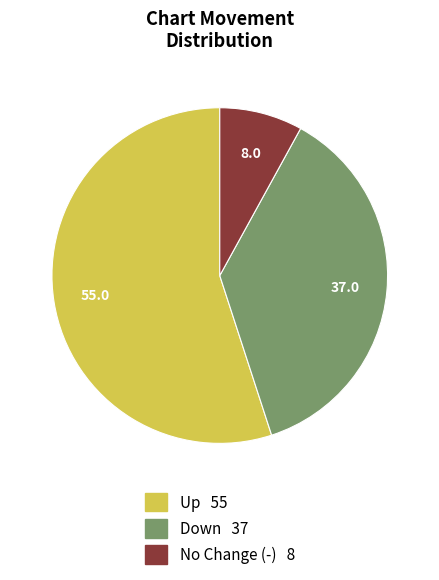

Is there any slice that represents more than half of the pie?

Yes